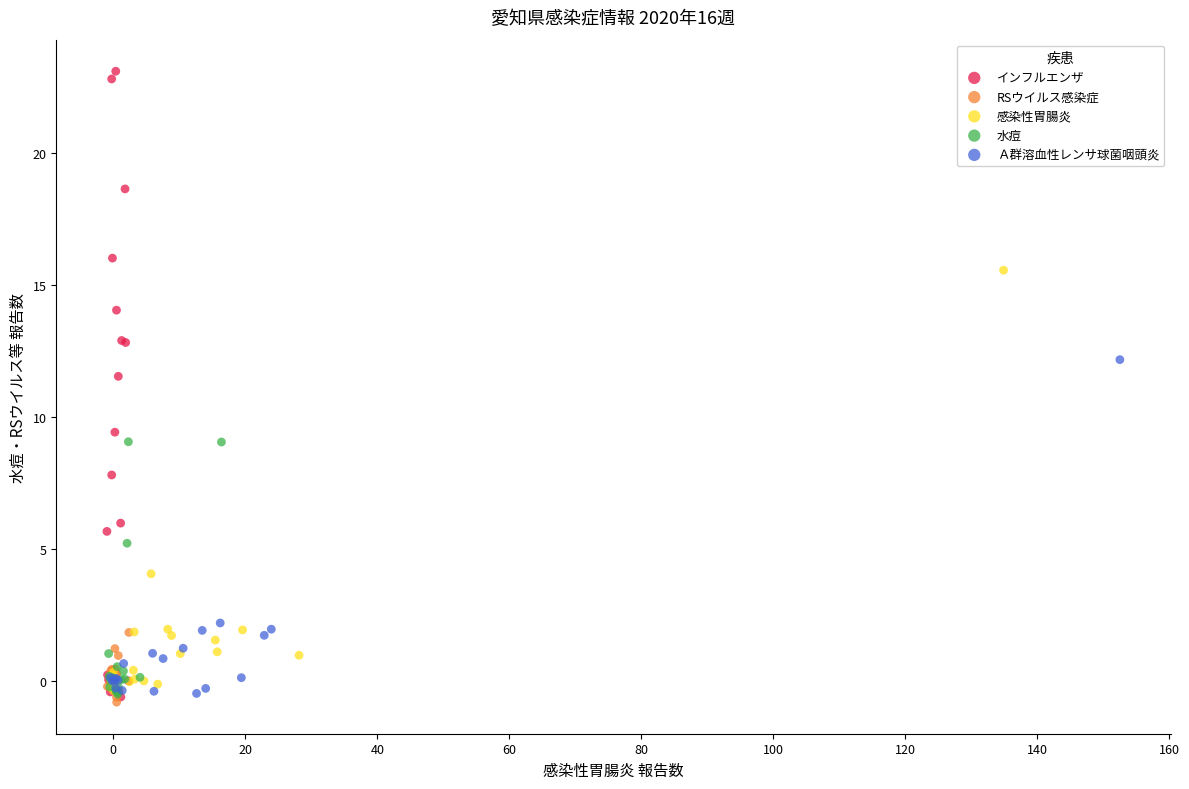

Which series has the largest Y range (max minus min)?

インフルエンザ